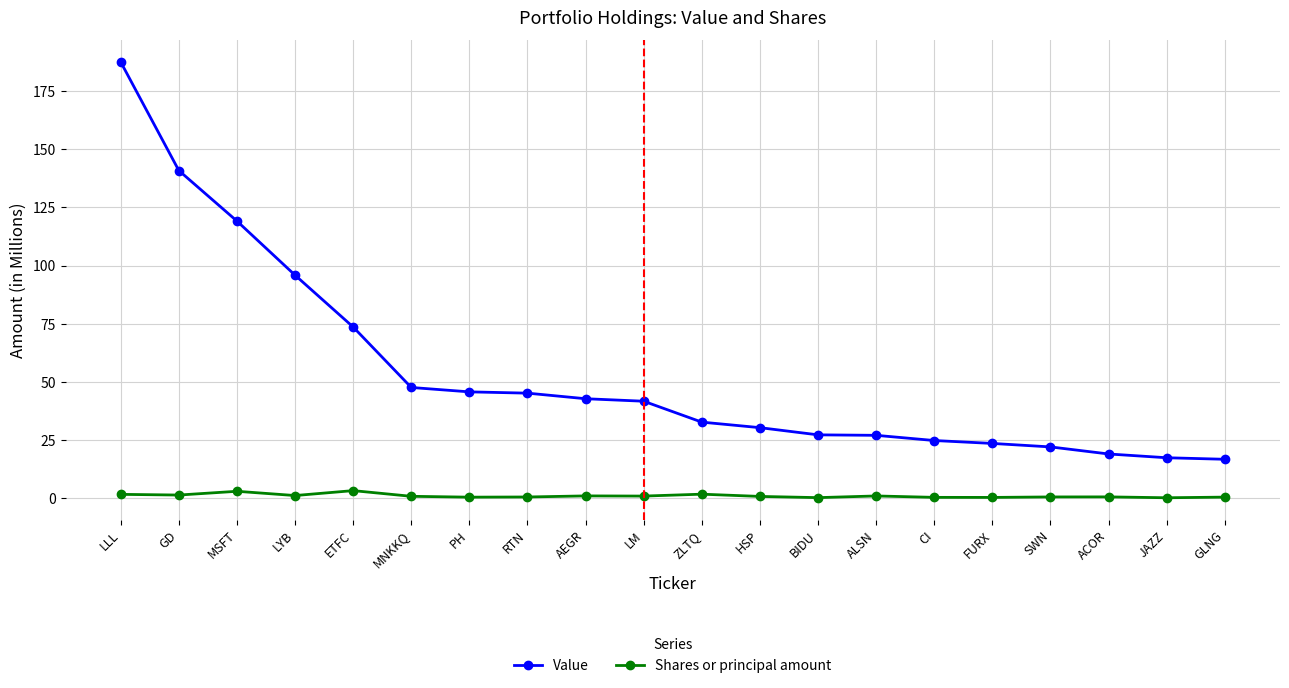

How many data points does each series have?

20